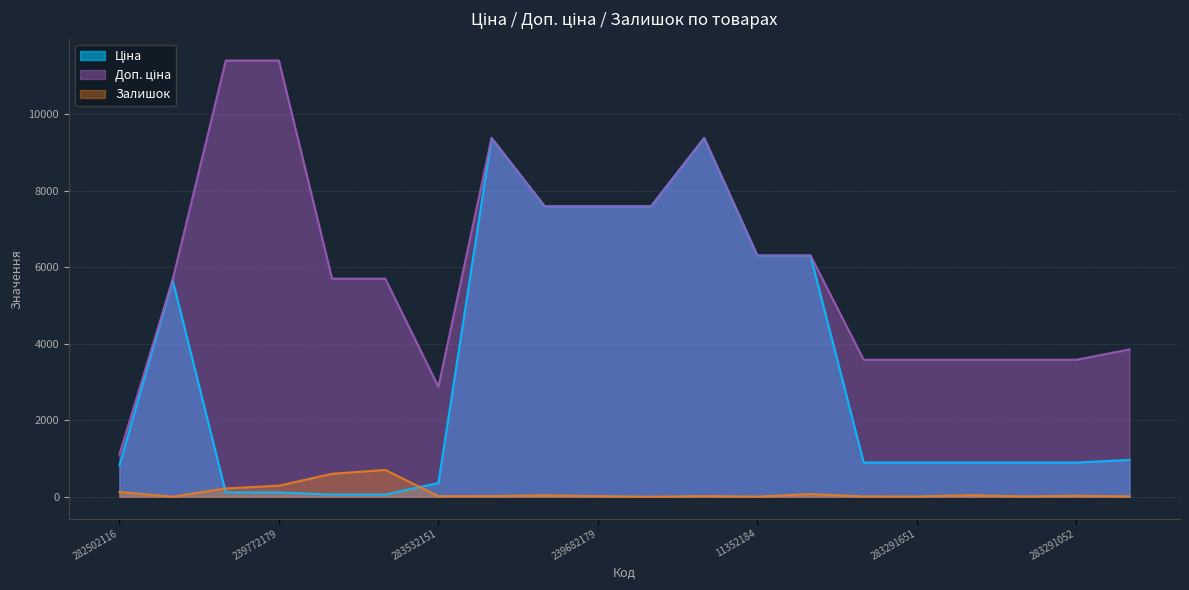

At how many categories does at least one series exceed 9196?

4